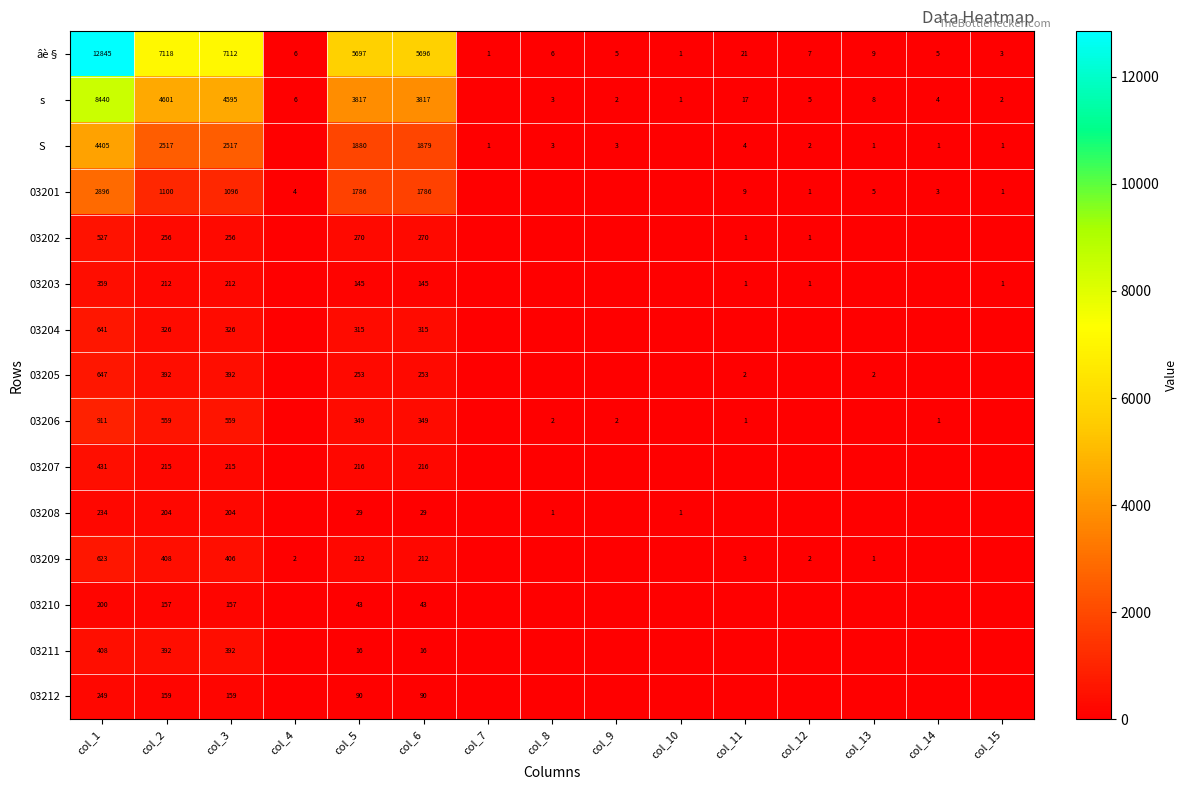

Between col_1 and col_6, which series saw the biggest shift?

âè§